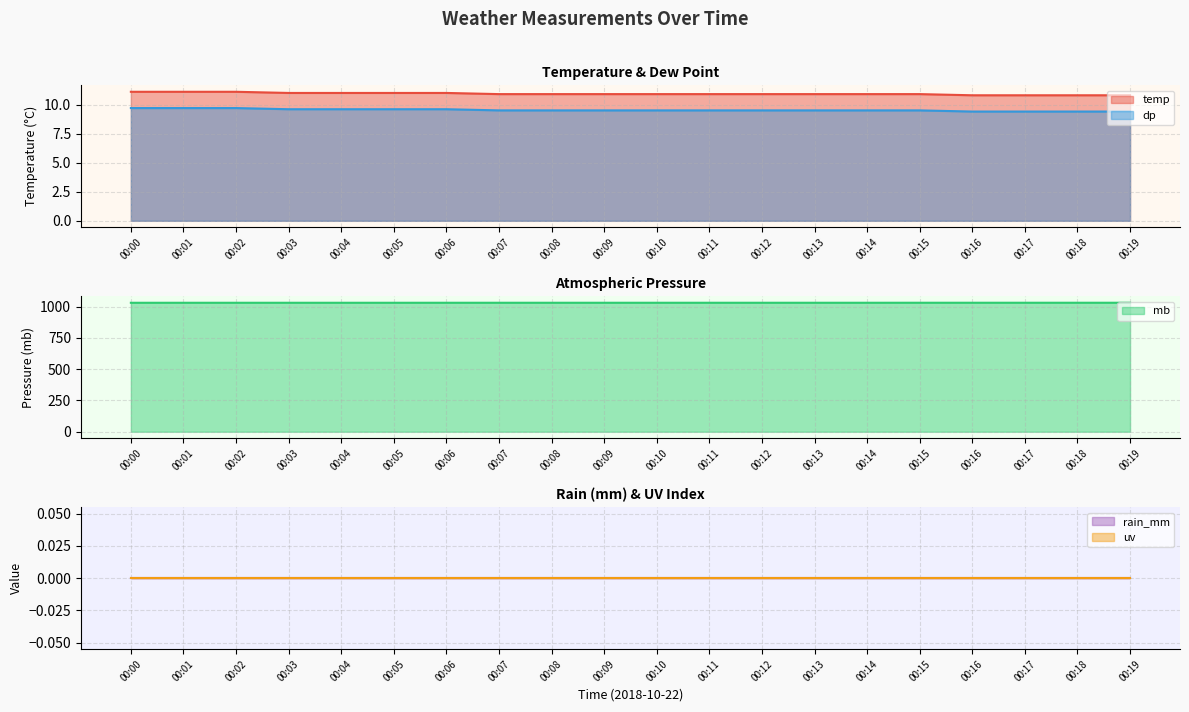

Does the chart have visible grid lines?

Yes